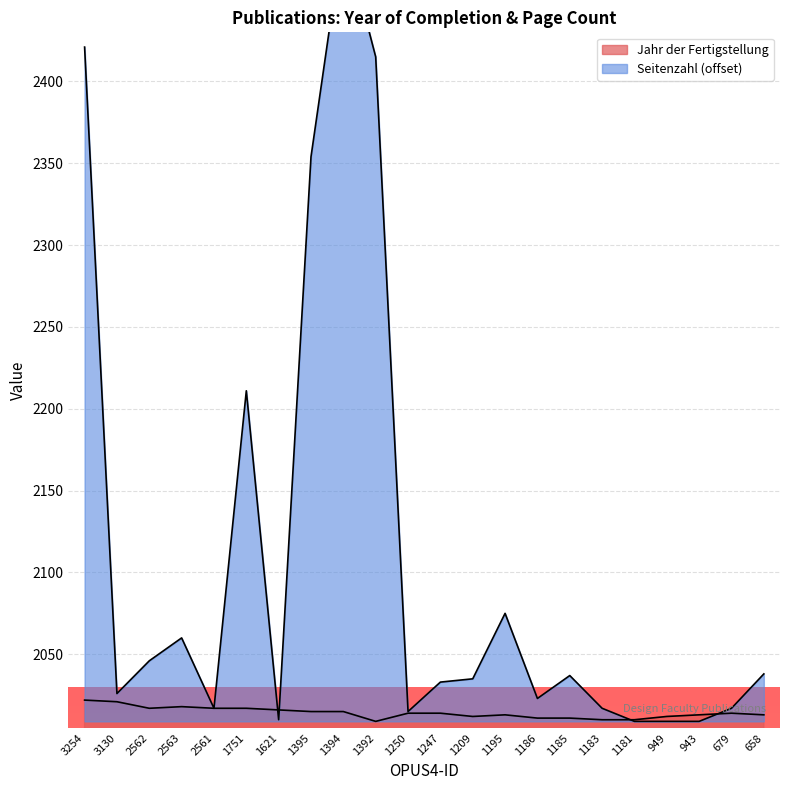

What is the smallest value displayed?

2009